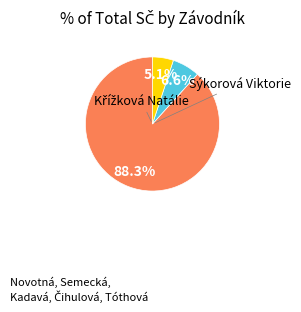

Is there any slice that represents more than half of the pie?

Yes